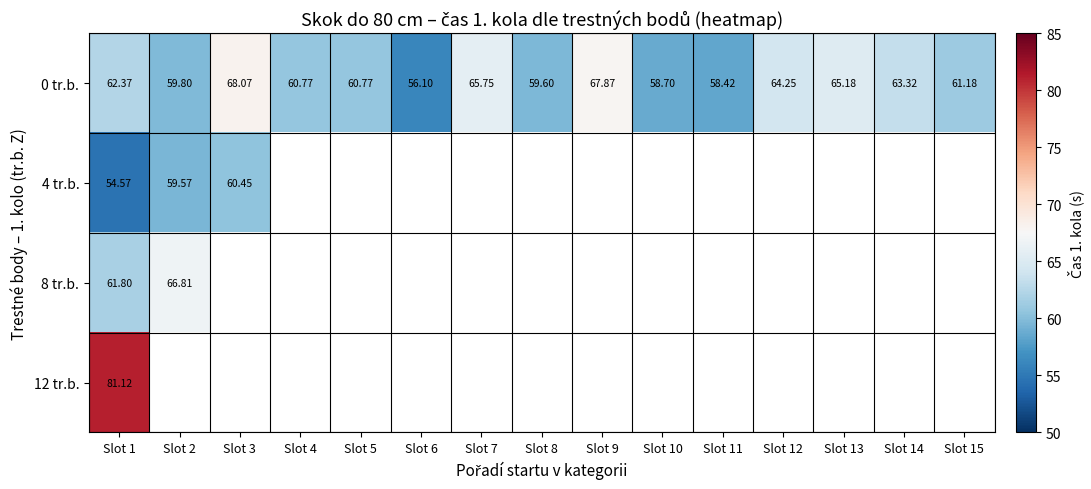

List the labels in order of 0 tr.b. value, smallest first.

Slot 6, Slot 11, Slot 10, Slot 8, Slot 2, Slot 4, Slot 5, Slot 15, Slot 1, Slot 14, Slot 12, Slot 13, Slot 7, Slot 9, Slot 3